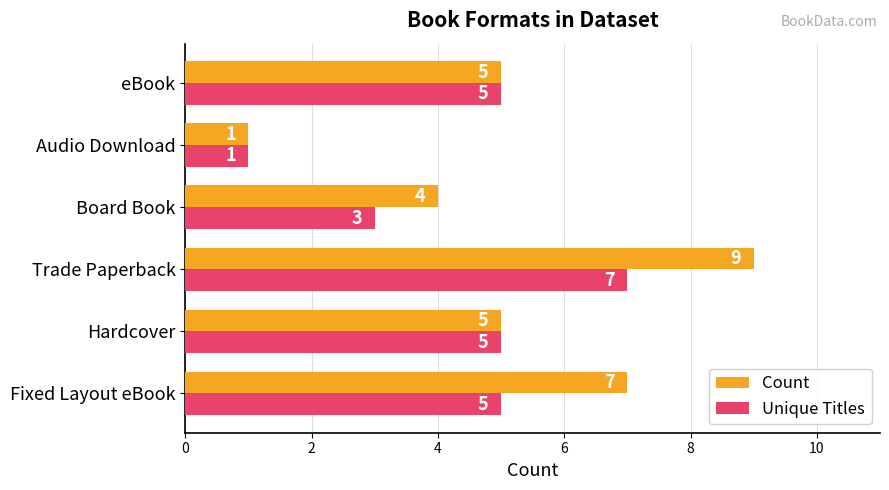

The value of Count at Board Book is 7. True or false?

False